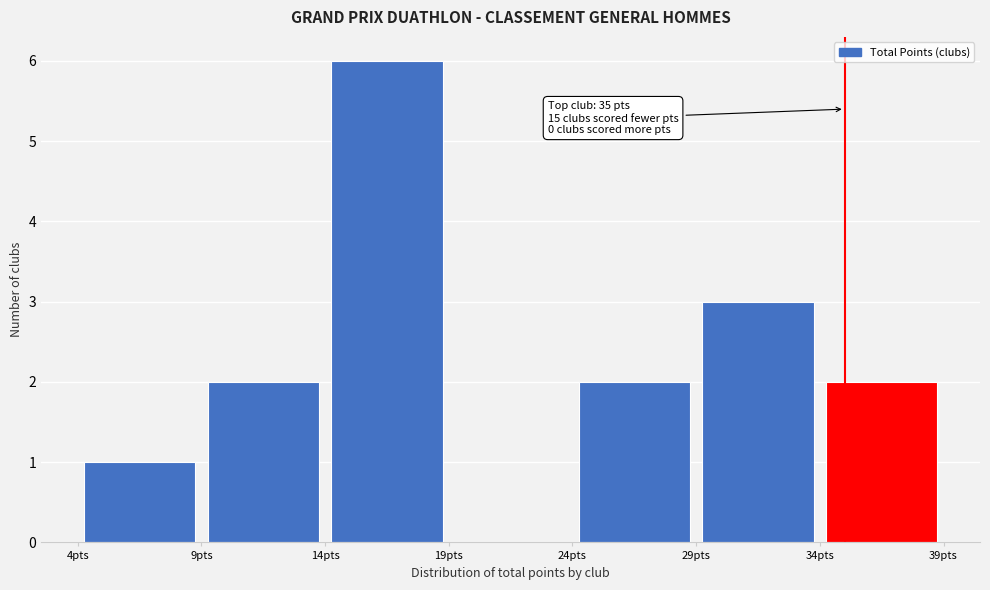

Which range on the x-axis has the tallest bar?

14 to 19